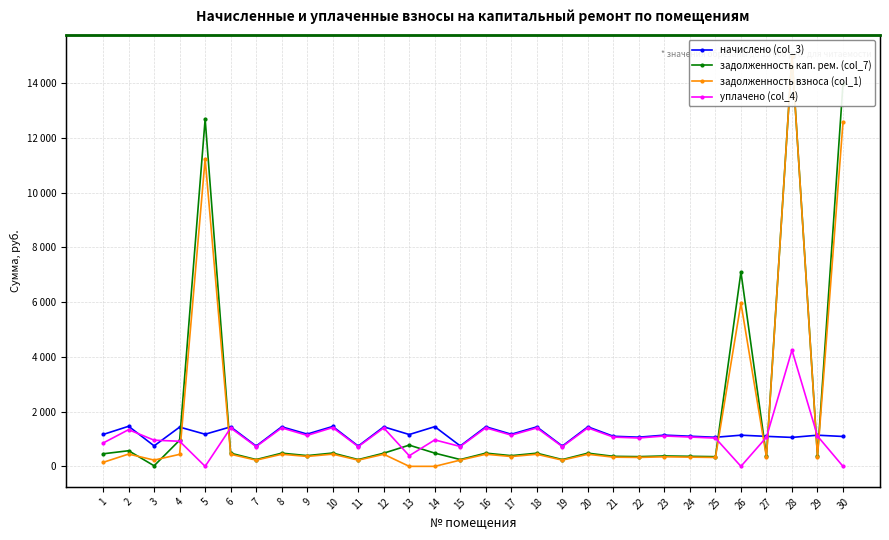

How many data points does each series have?

30